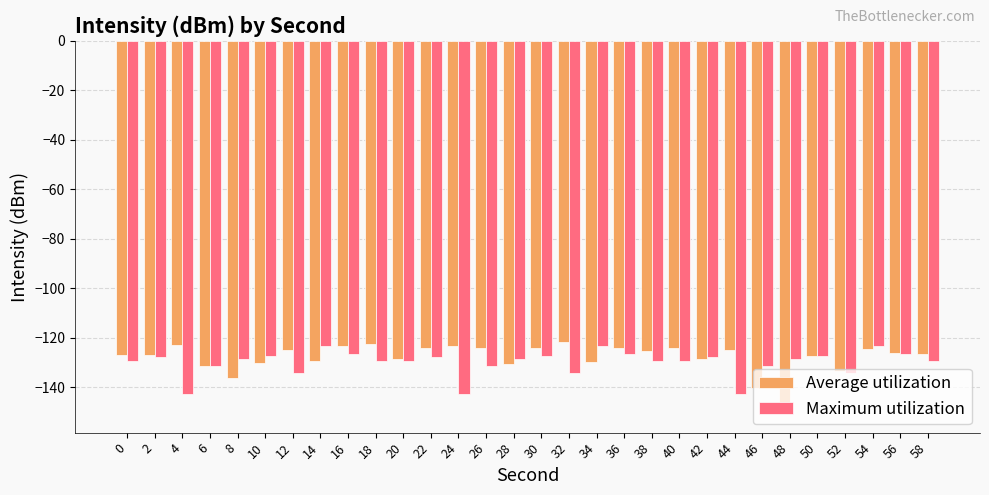

What is the total value across all series at 28?

-259.3